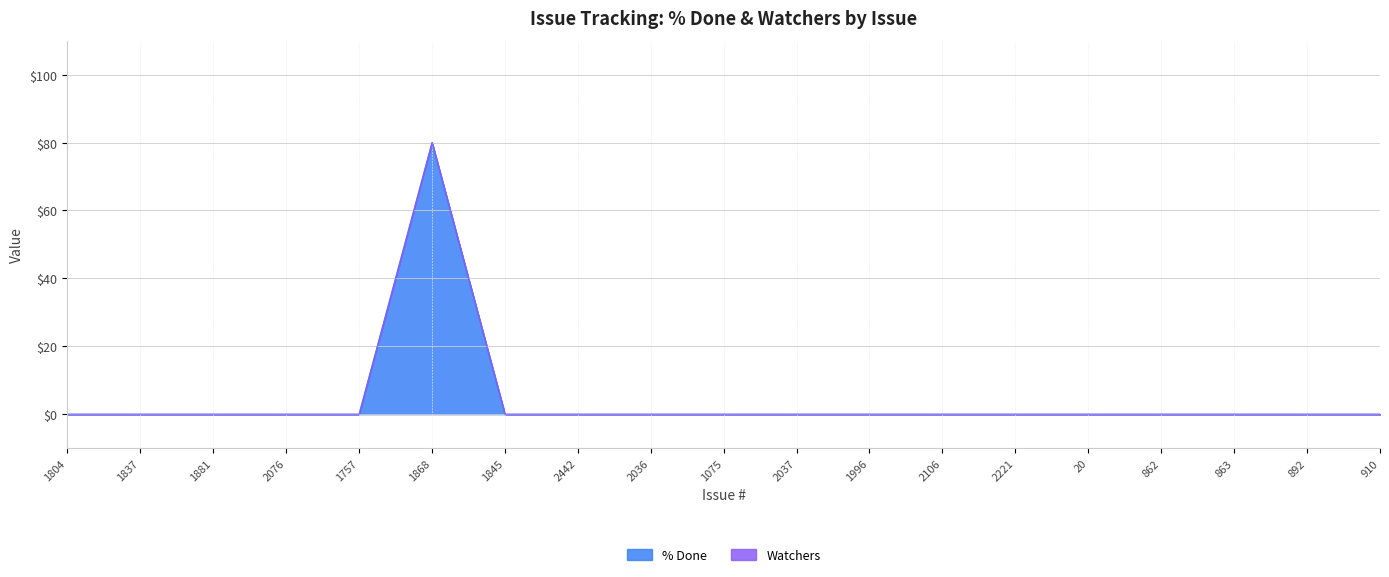

Is it true that the value at 20 is 0?

True